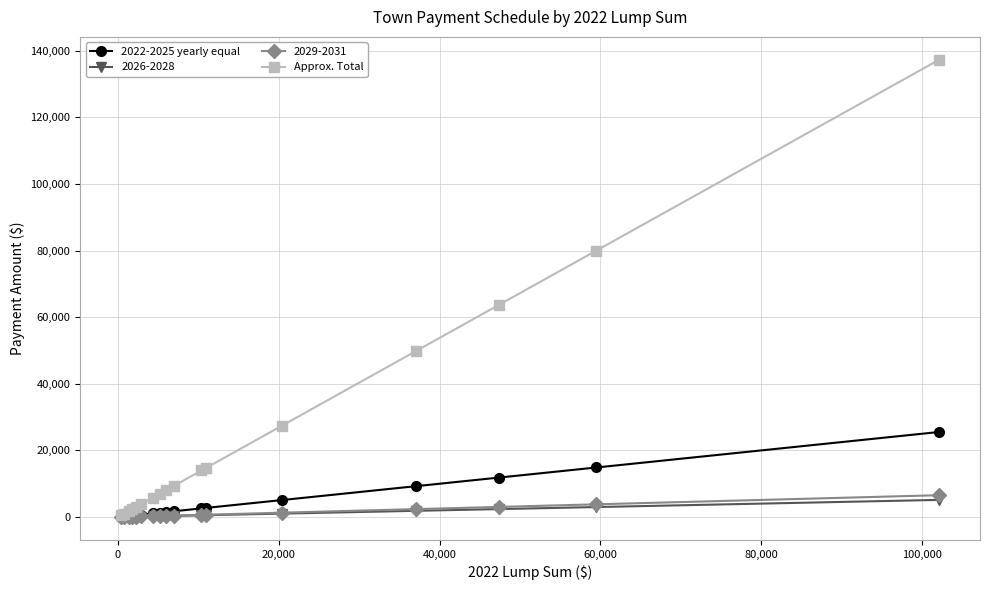

Which series has the largest range (max minus min)?

Approx. Total